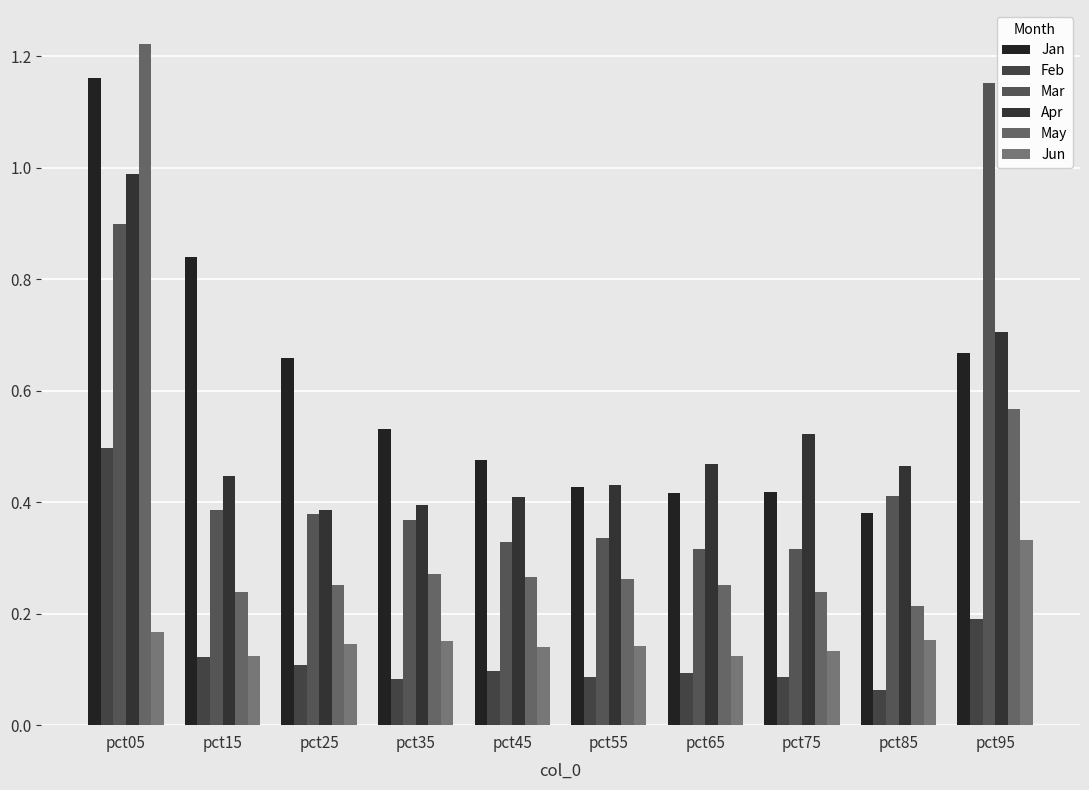

Where is Jan nearest to the value 0?

pct85